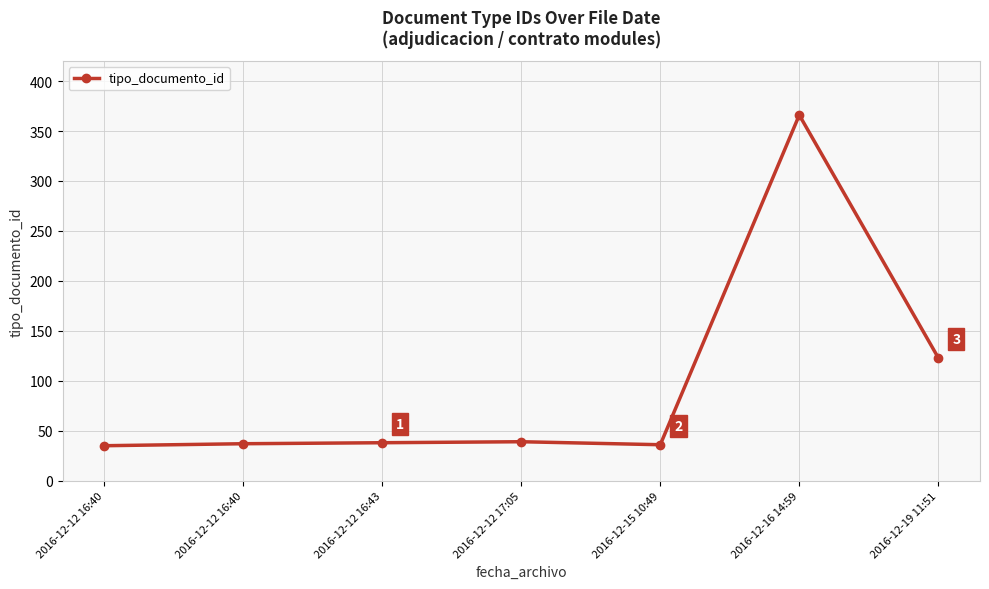

Reading left to right, what are all the values shown in this chart?

2016-12-12 16:40=35	2016-12-12 16:40=37	2016-12-12 16:43=38	2016-12-12 17:05=39	2016-12-15 10:49=36	2016-12-16 14:59=366	2016-12-19 11:51=123